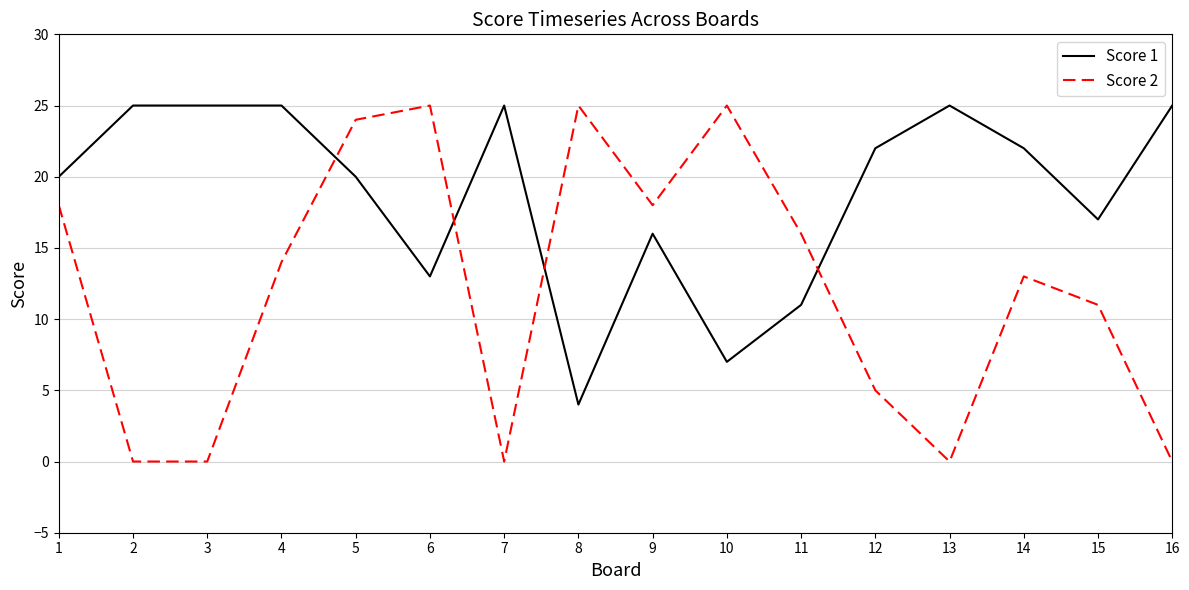

List the series in order of their overall mean, lowest first.

Score 2, Score 1